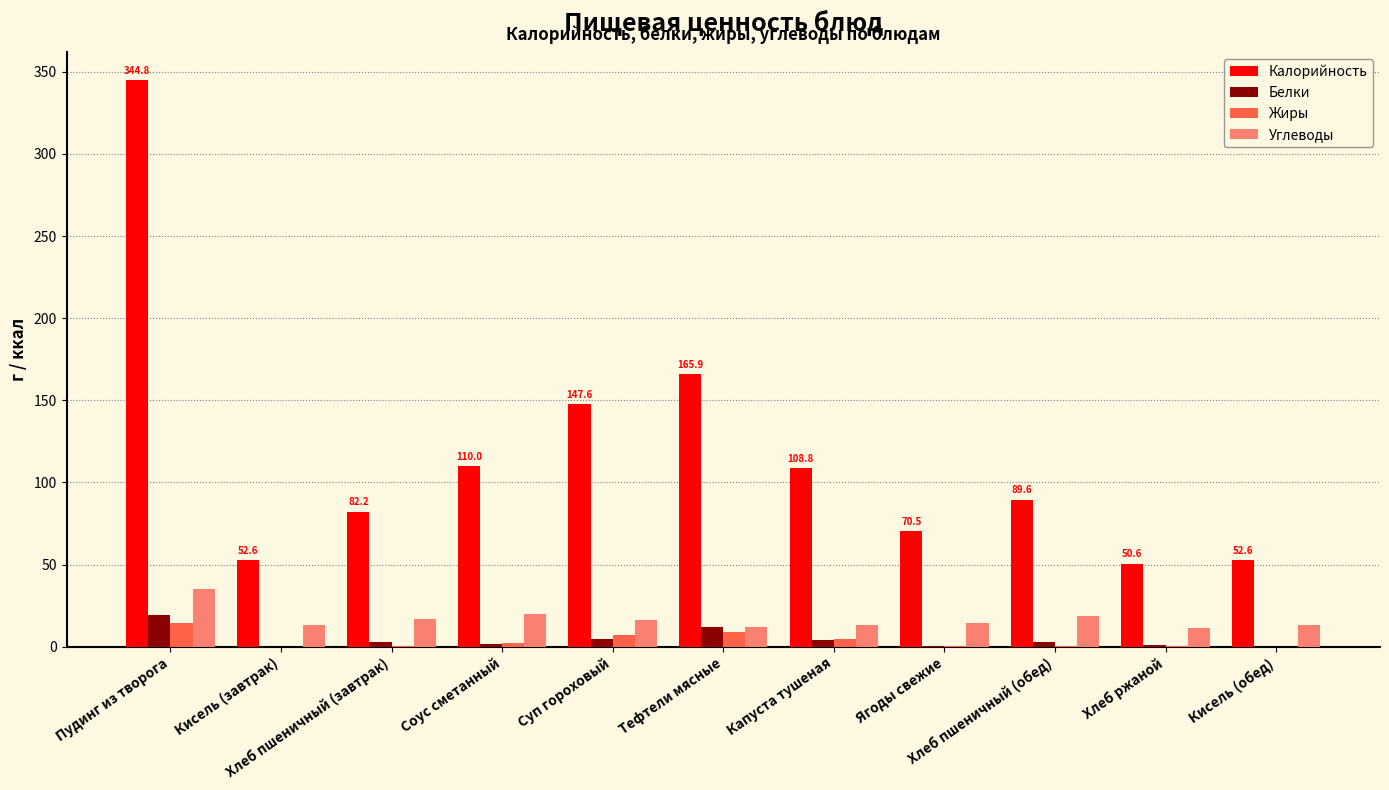

True or false: Калорийность has a value of 506.1 at Пудинг из творога.

False